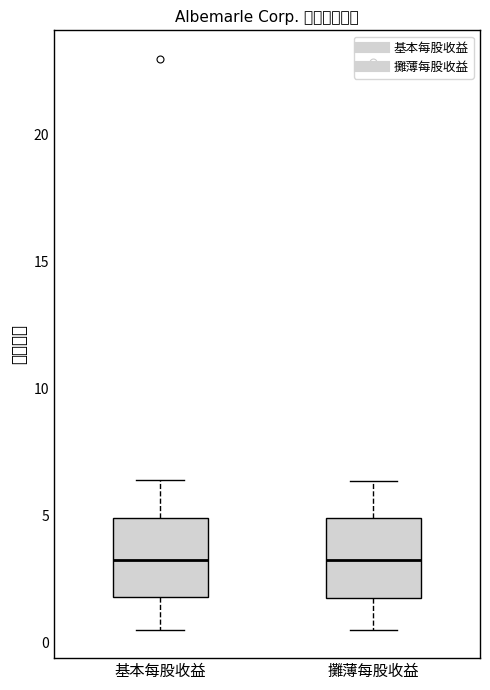

Reading left to right, read every box against the y-axis: the position of its median line, the range the box covers, and the ends of its whiskers. The values are not printed on the chart, so give them approximately, as read against the axis.

基本每股收益: median 3.5, box 2.0 to 5.0, whiskers 0.5 to 6.5
攤薄每股收益: median 3.0, box 2.0 to 5.0, whiskers 0.5 to 6.5